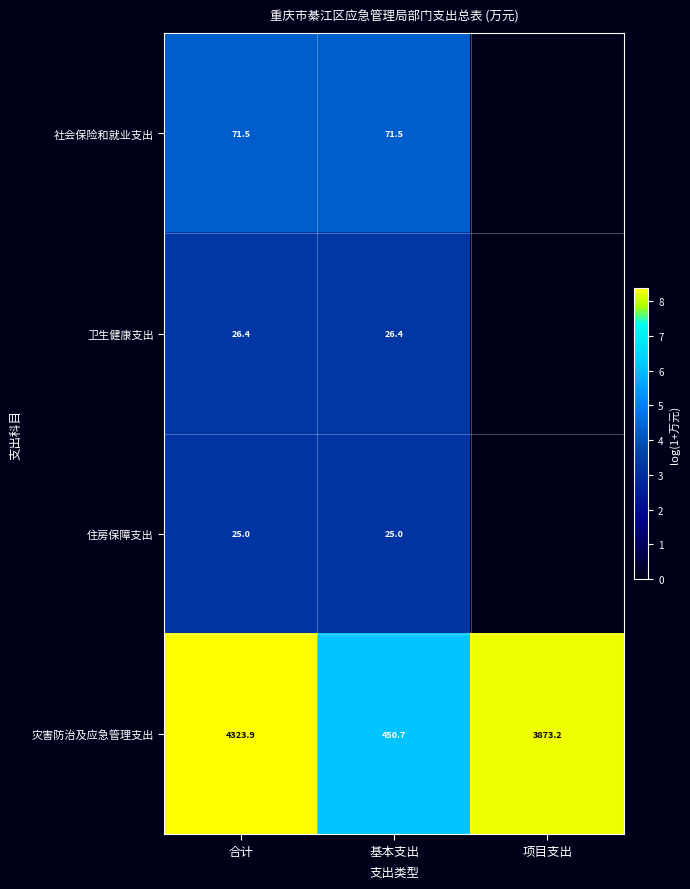

What is the difference between the highest and lowest values at 基本支出?

425.7